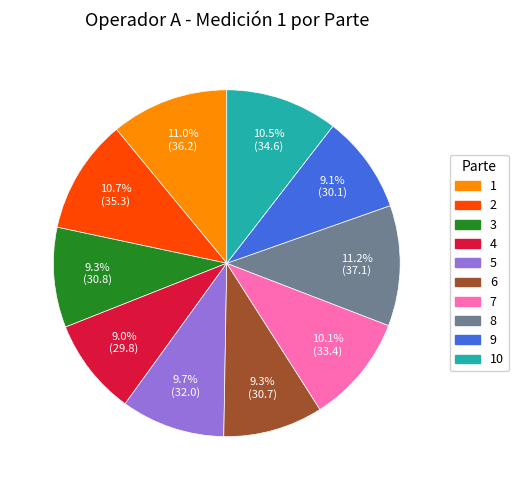

To the nearest percent, what is the difference between the largest and smallest slice percentages?

2%